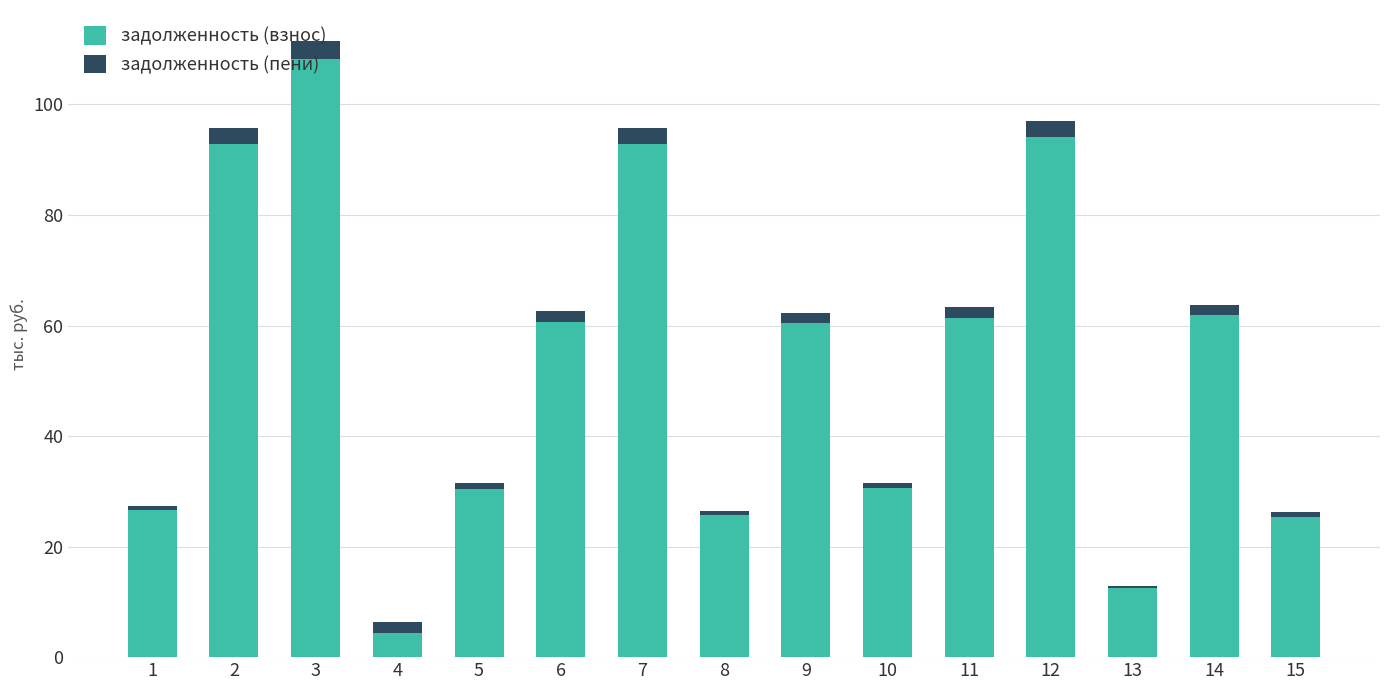

What is the difference between the second highest and minimum values in the задолженность (взнос) series?

89870.3